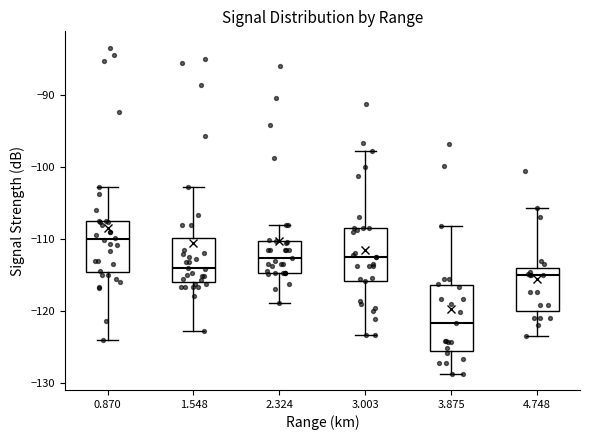

Where does the median line of the box at x = 1.548 sit on the y-axis? The values are not printed on the chart, so give them approximately, as read against the axis.

-114